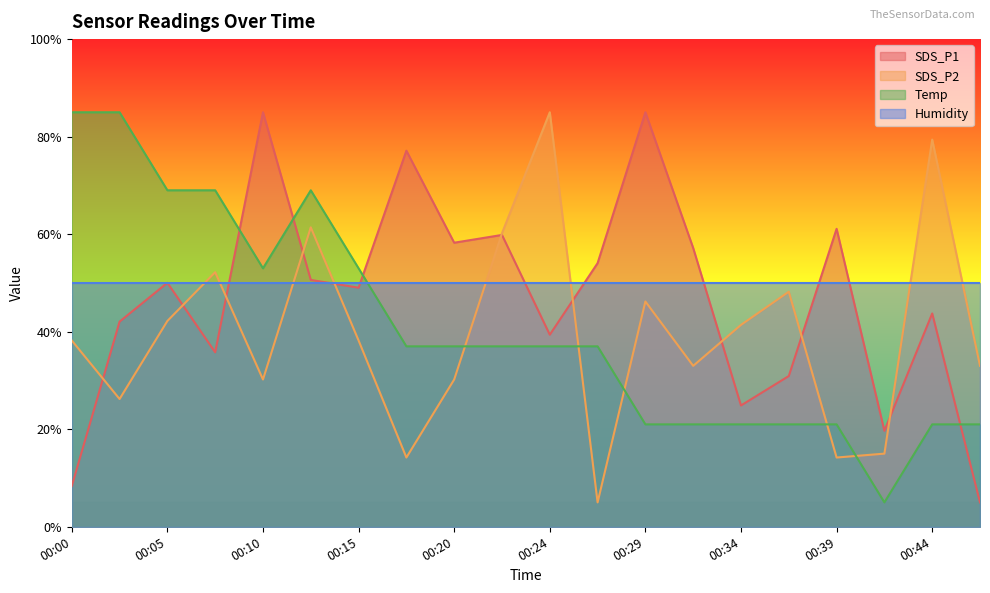

Which series has the largest total across all categories?

Humidity